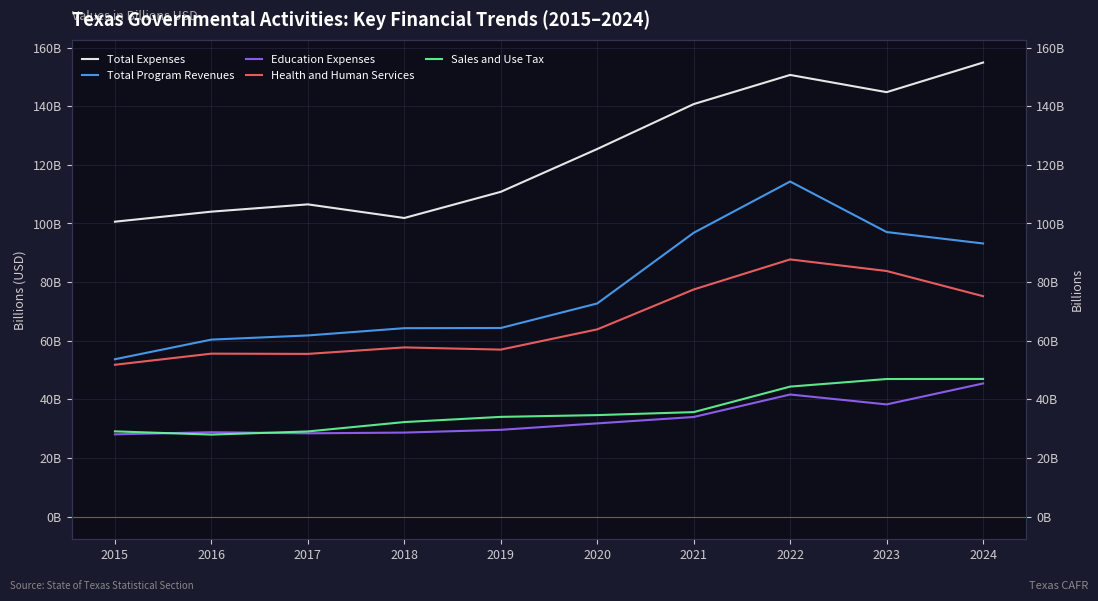

Does the chart display data point markers on the line(s)?

No